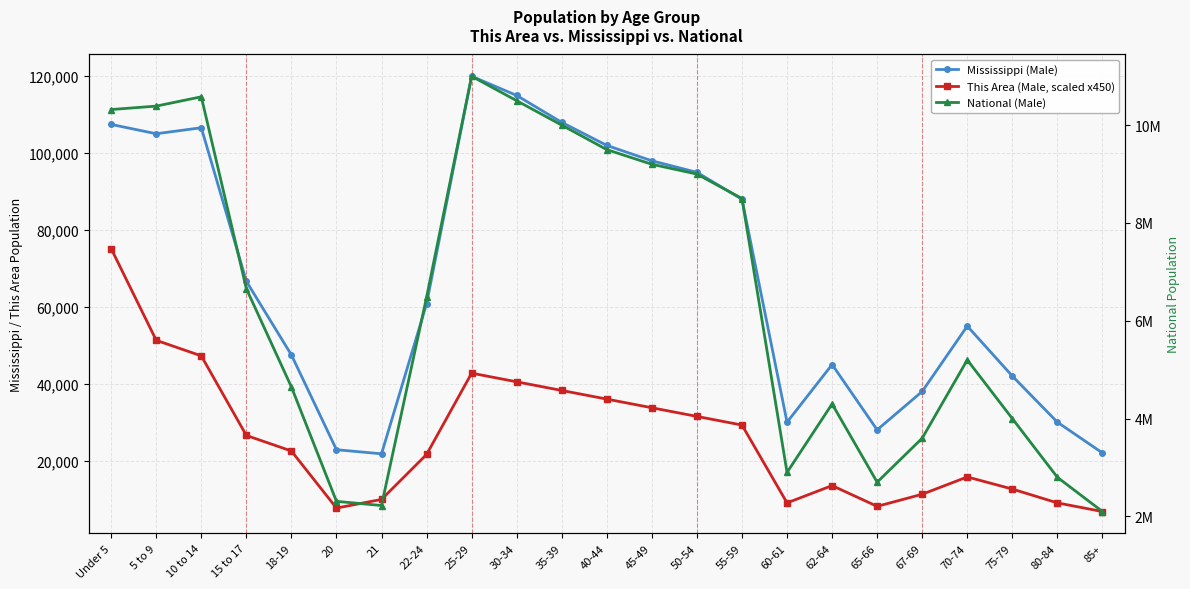

Is this an area chart (filled region under the line)?

No